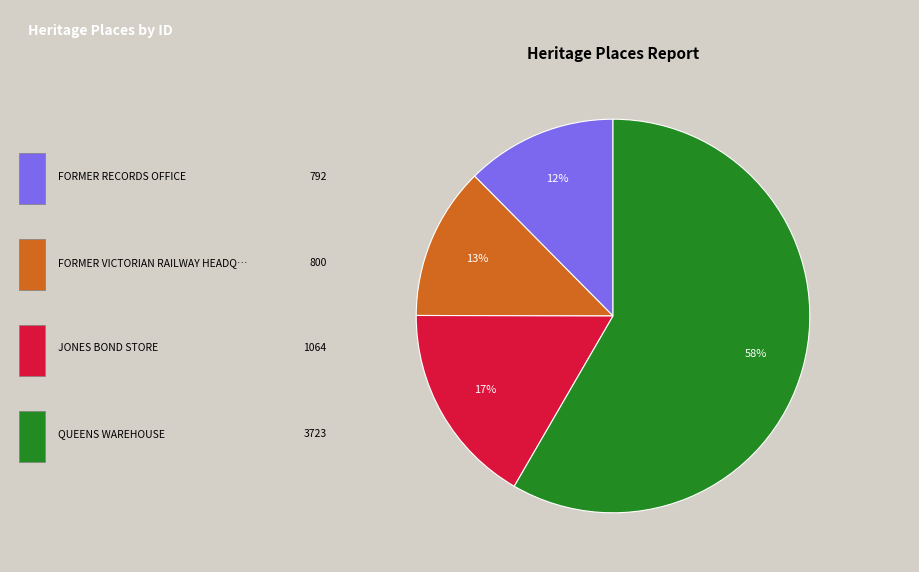

To the nearest percent, what is the difference between the largest and smallest slice percentages?

46%